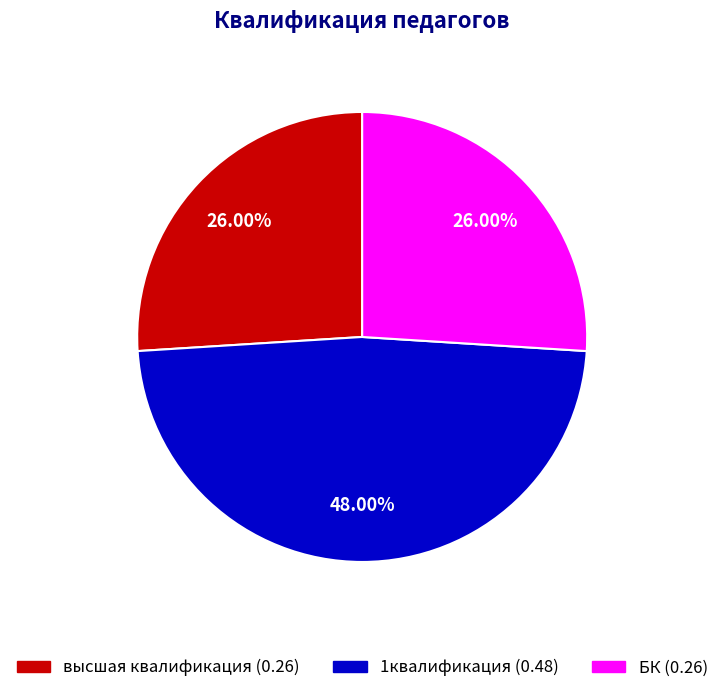

How many segments does this pie chart have?

3